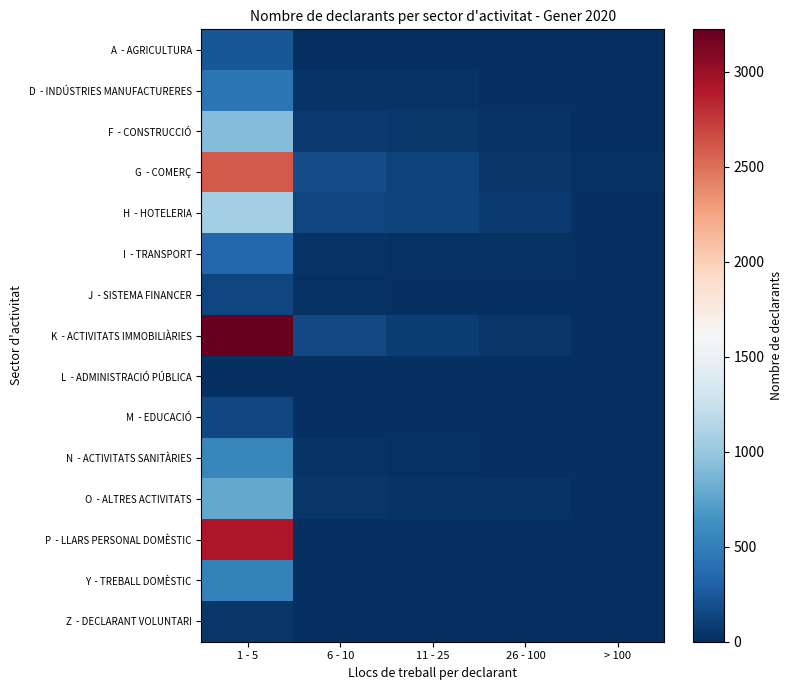

Which series has the largest range (max minus min)?

K - ACTIVITATS IMMOBILIÀRIES